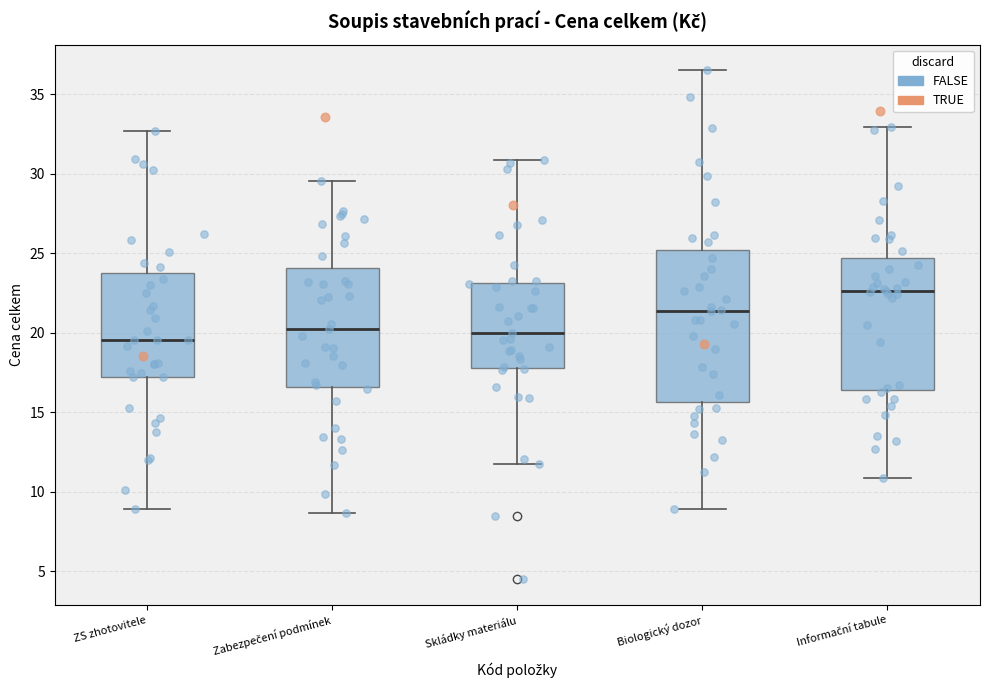

Where does the upper whisker of the box for Skládky materiálu end on the y-axis? The values are not printed on the chart, so give them approximately, as read against the axis.

31.0